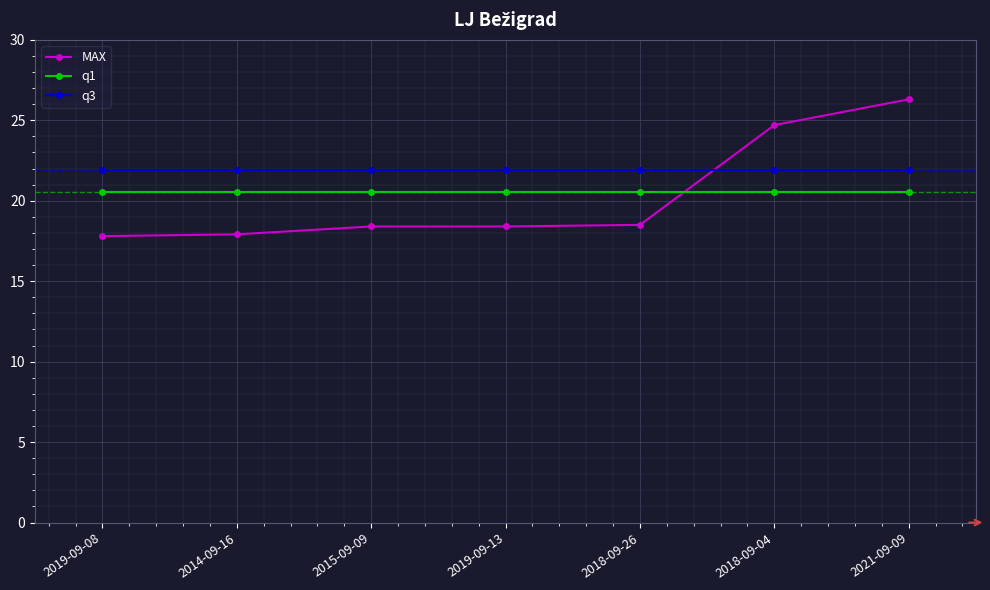

What is the minimum value shown in the chart?

17.8